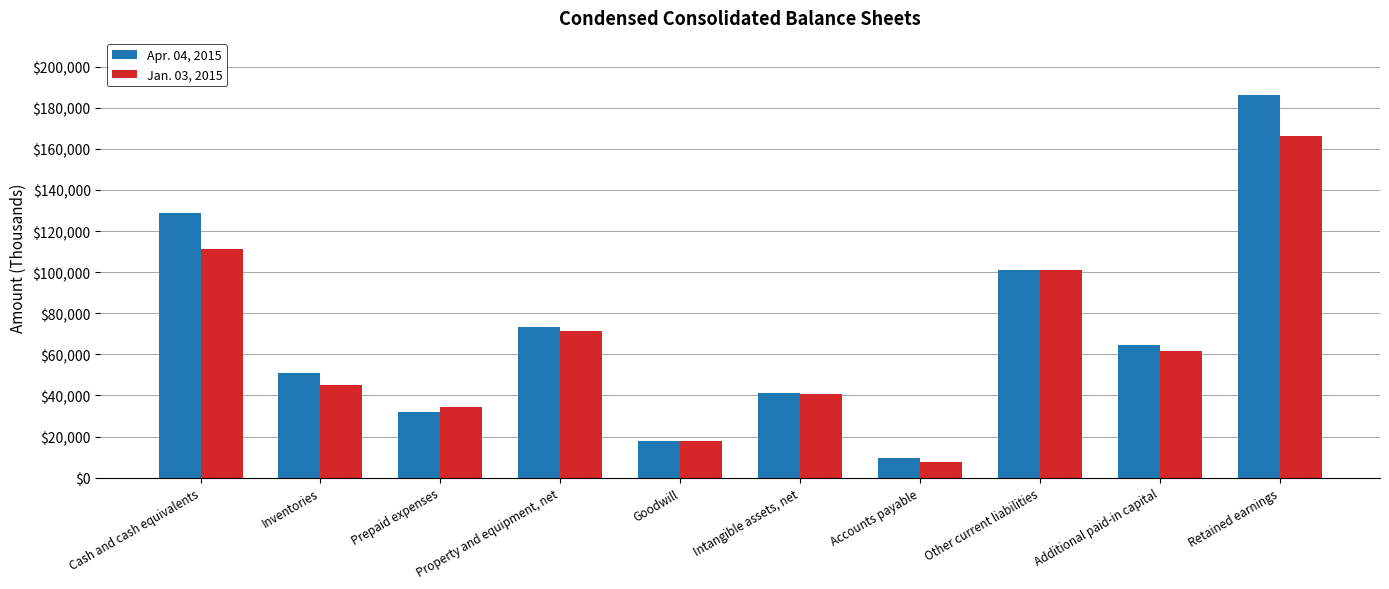

What is the total value across all series at Inventories?

96207